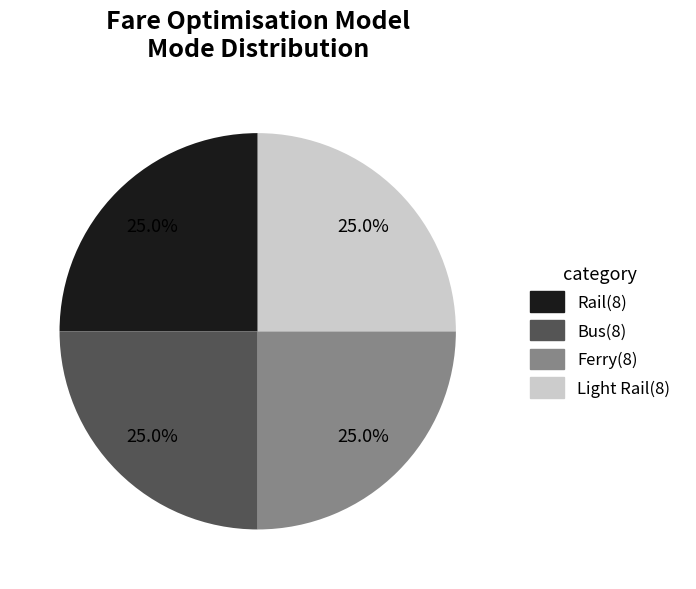

Is there a majority slice in this chart?

No